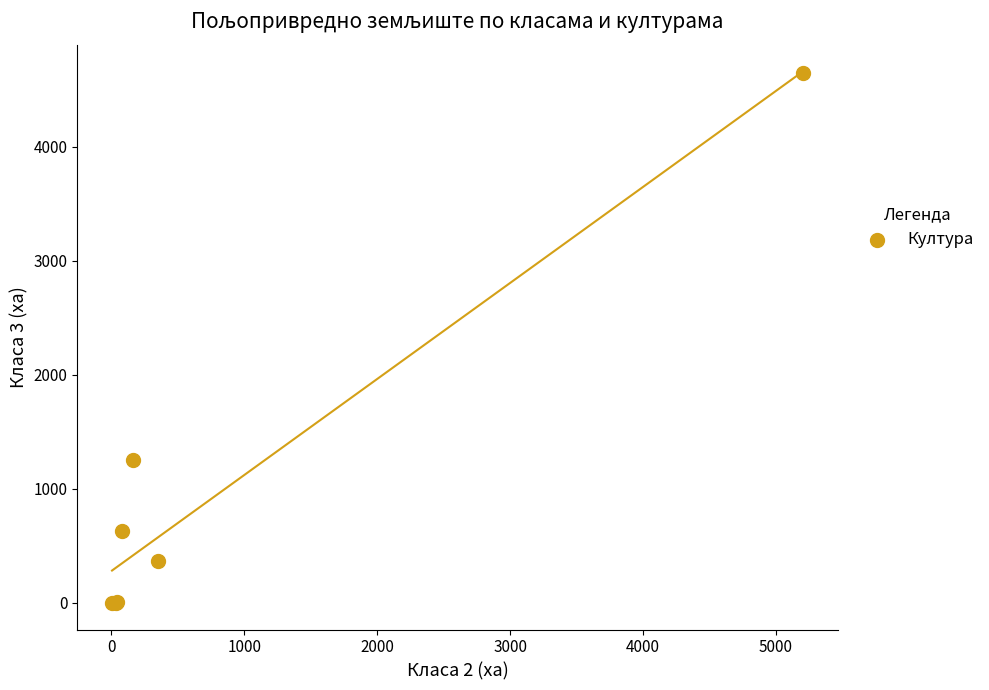

What Y value in the scatter plot is closest to 2323?

1251.0